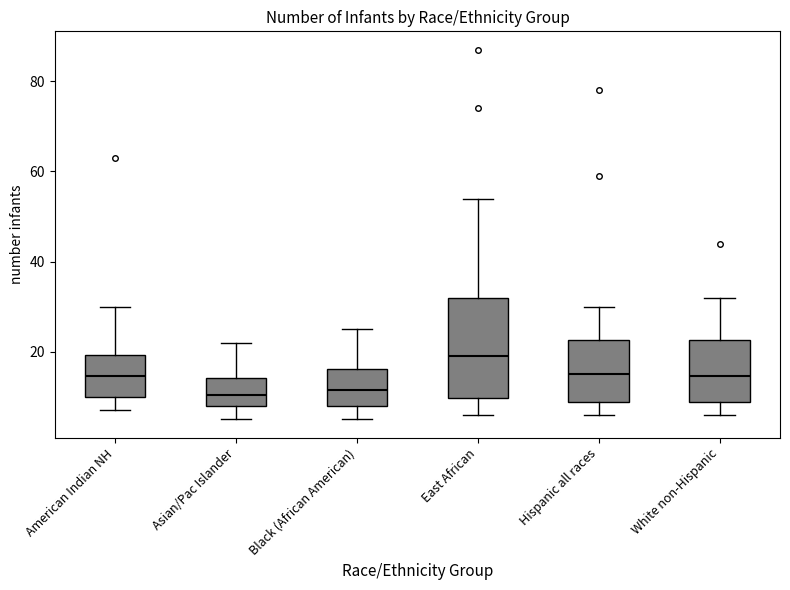

Comparing the boxes themselves (not the whiskers), which one is the tallest?

East African